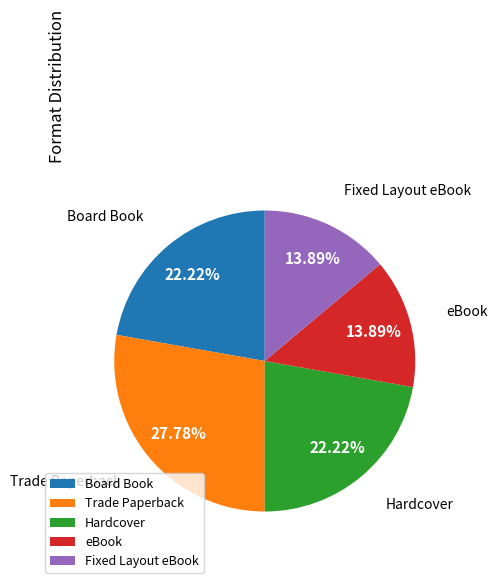

Approximately how many times larger is the value at eBook compared to Trade Paperback?

0.5